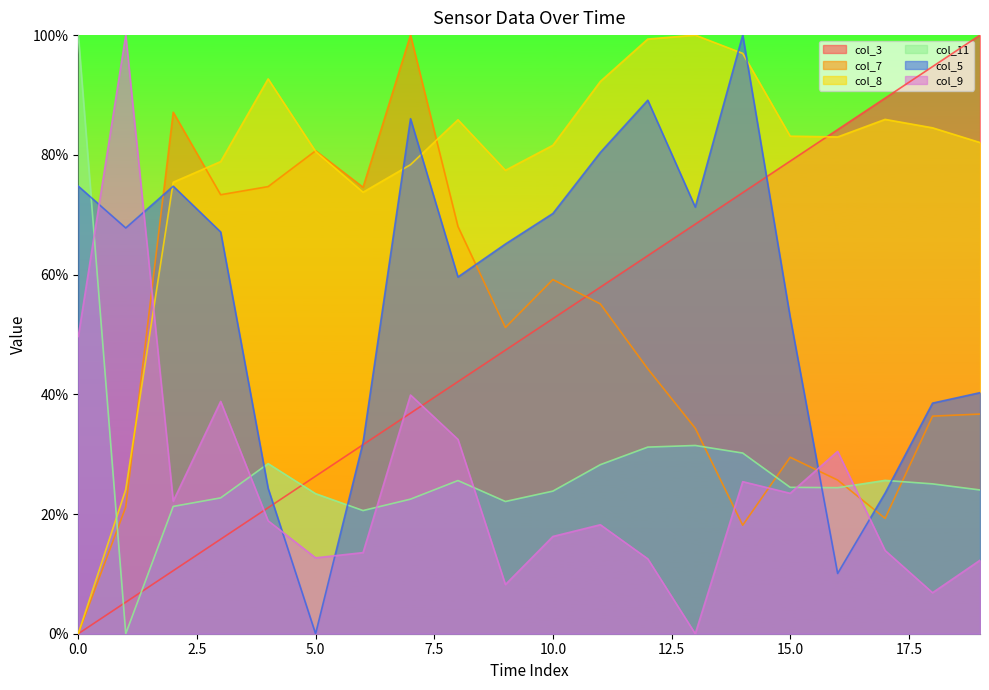

At which label does col_3 first exceed 52?

10.0